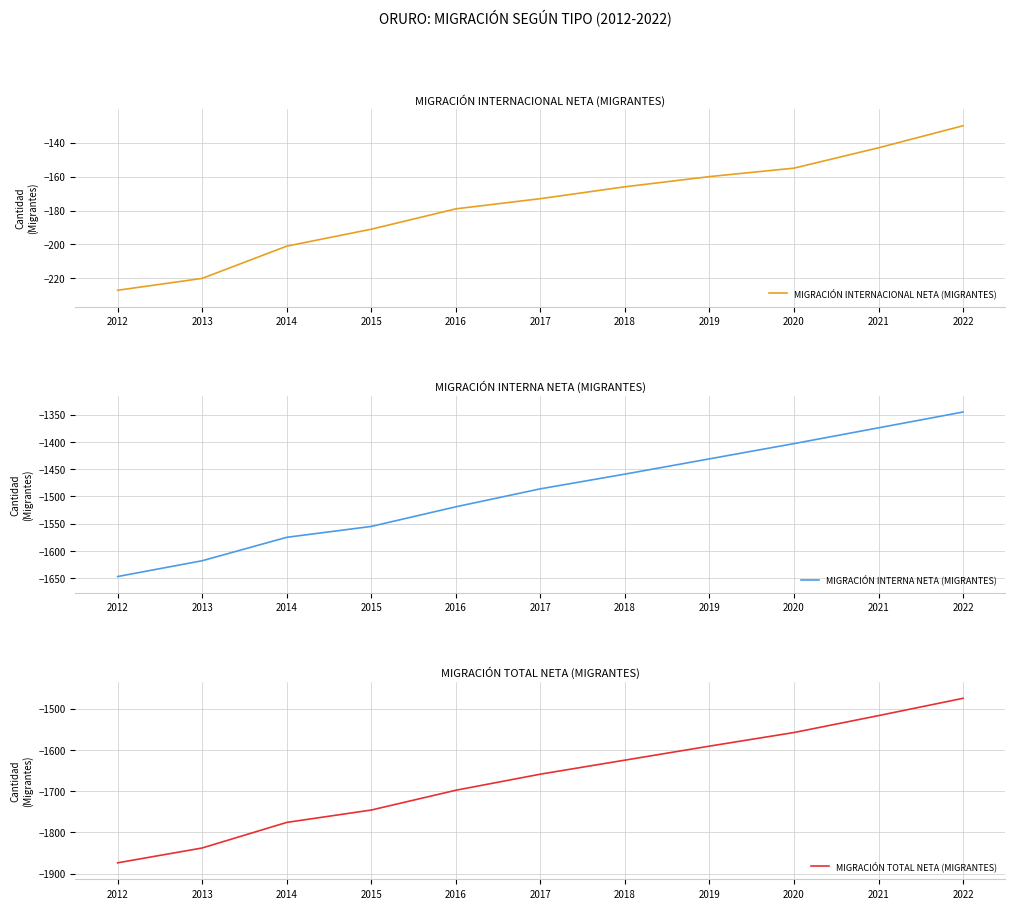

Reading left to right, extract all data points from this chart.

MIGRACIÓN INTERNACIONAL NETA (MIGRANTES): -227	-220	-201	-191	-179	-173	-166	-160	-155	-143	-130
MIGRACIÓN INTERNA NETA (MIGRANTES): -1647	-1618	-1575	-1555	-1519	-1486	-1459	-1431	-1403	-1374	-1345
MIGRACIÓN TOTAL NETA (MIGRANTES): -1874	-1838	-1776	-1746	-1698	-1659	-1625	-1591	-1558	-1517	-1475